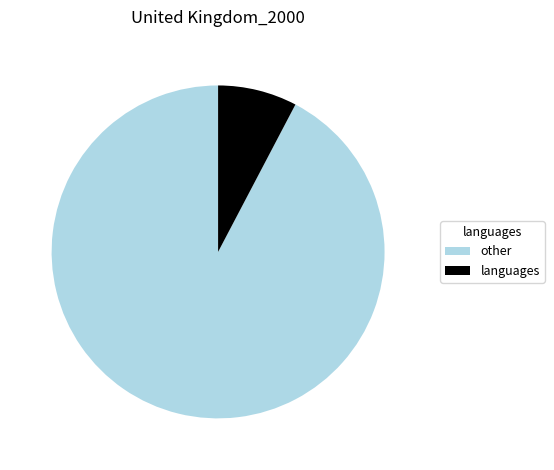

Is the sum of languages and other greater than half?

Yes